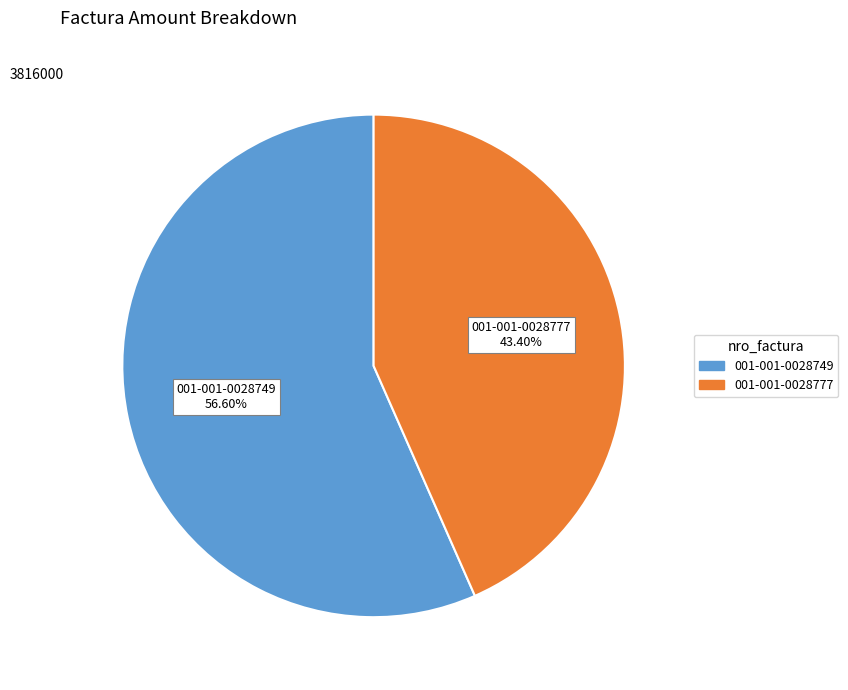

Does any single category account for the majority?

Yes